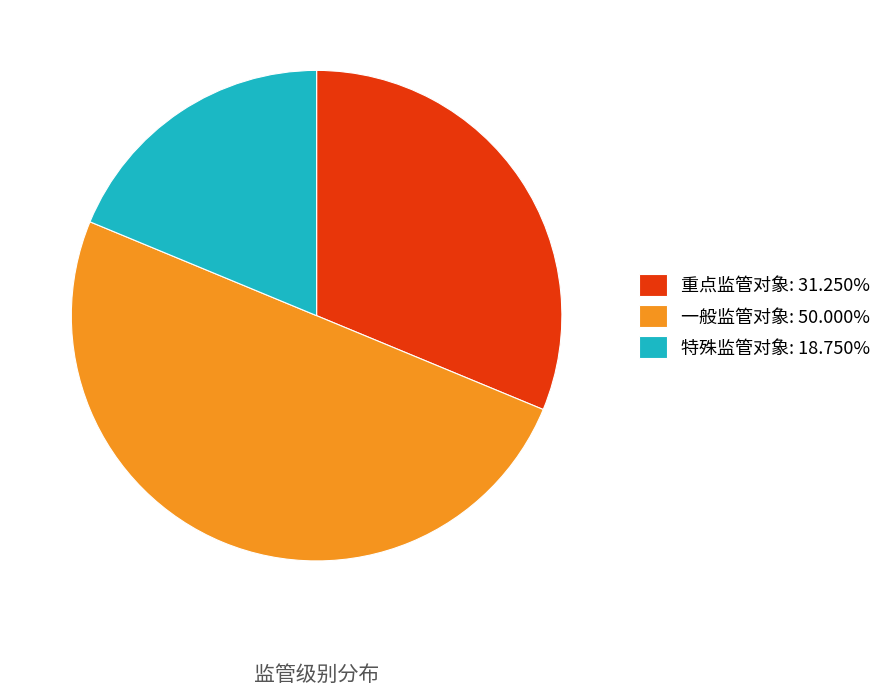

Count the number of slices in the pie.

3